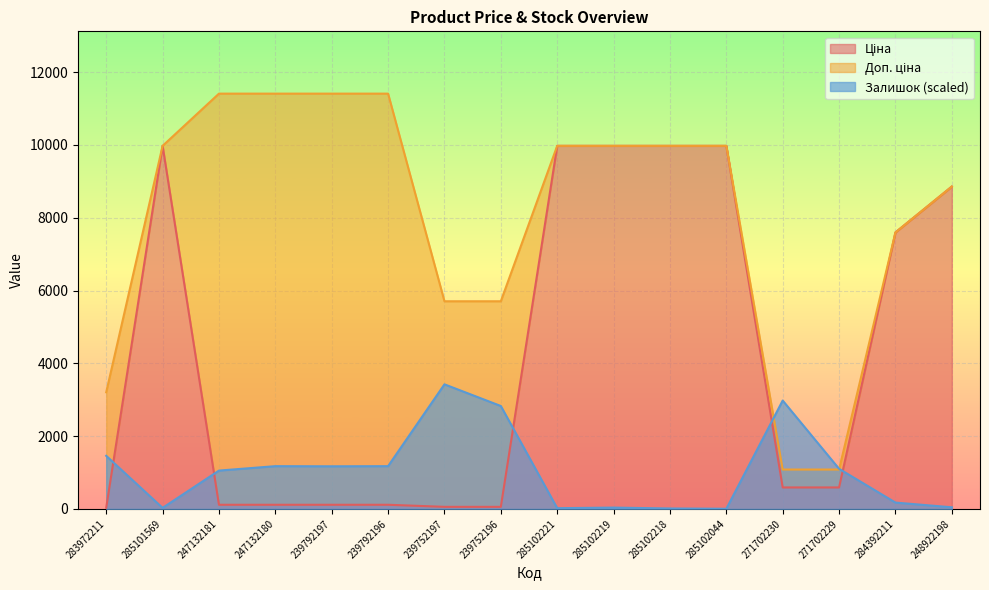

How many values in the Доп. ціна series exceed 9974?

9